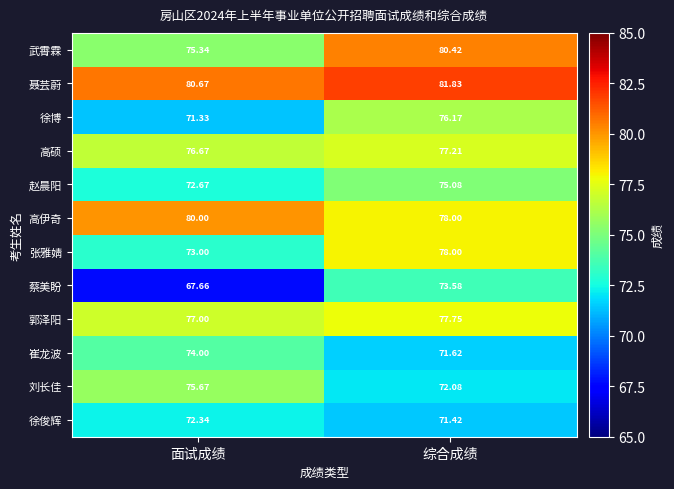

Which series has the widest spread of values?

蔡美盼